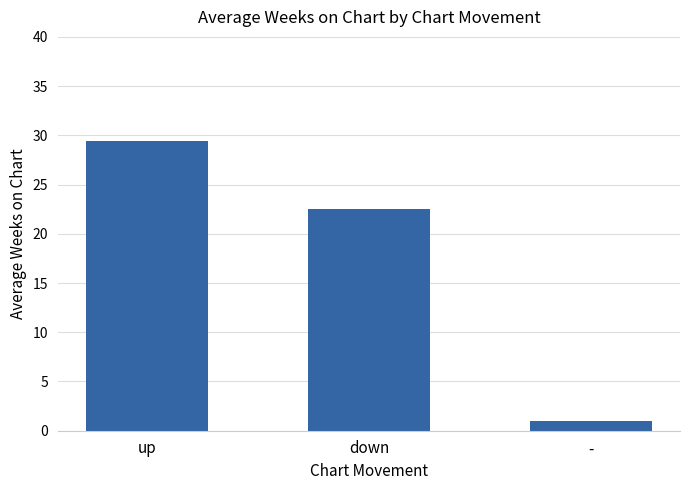

The chart shows a value of 6.3 at up. True or false?

False